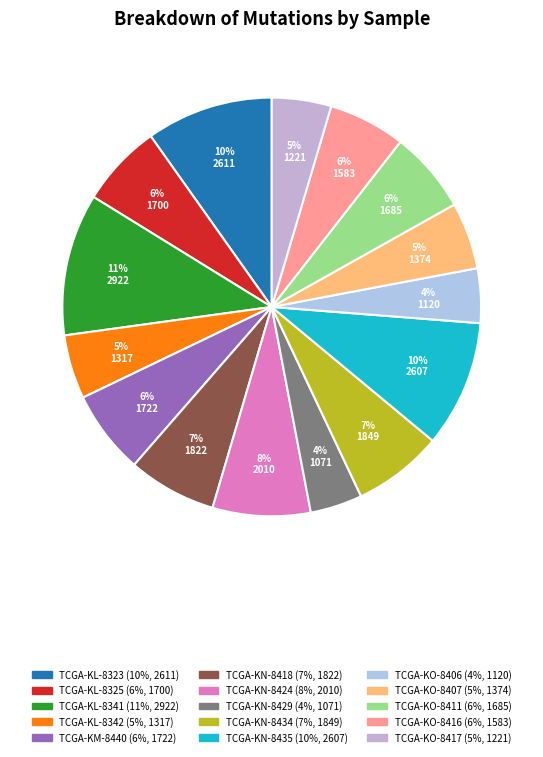

Which category has the biggest portion of the pie?

TCGA-KL-8341